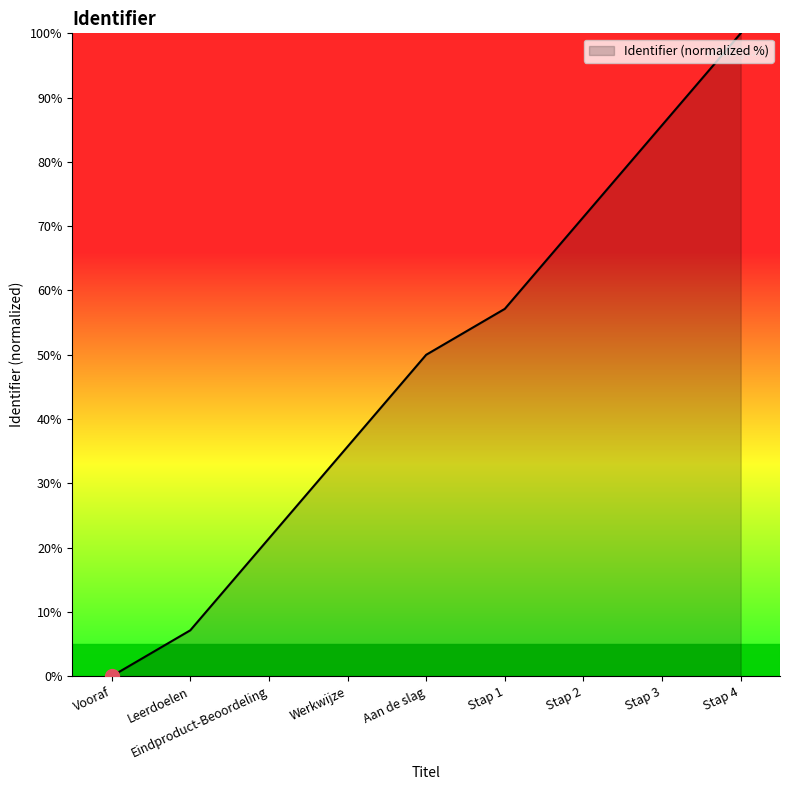

What is the sum of all values?

428.6